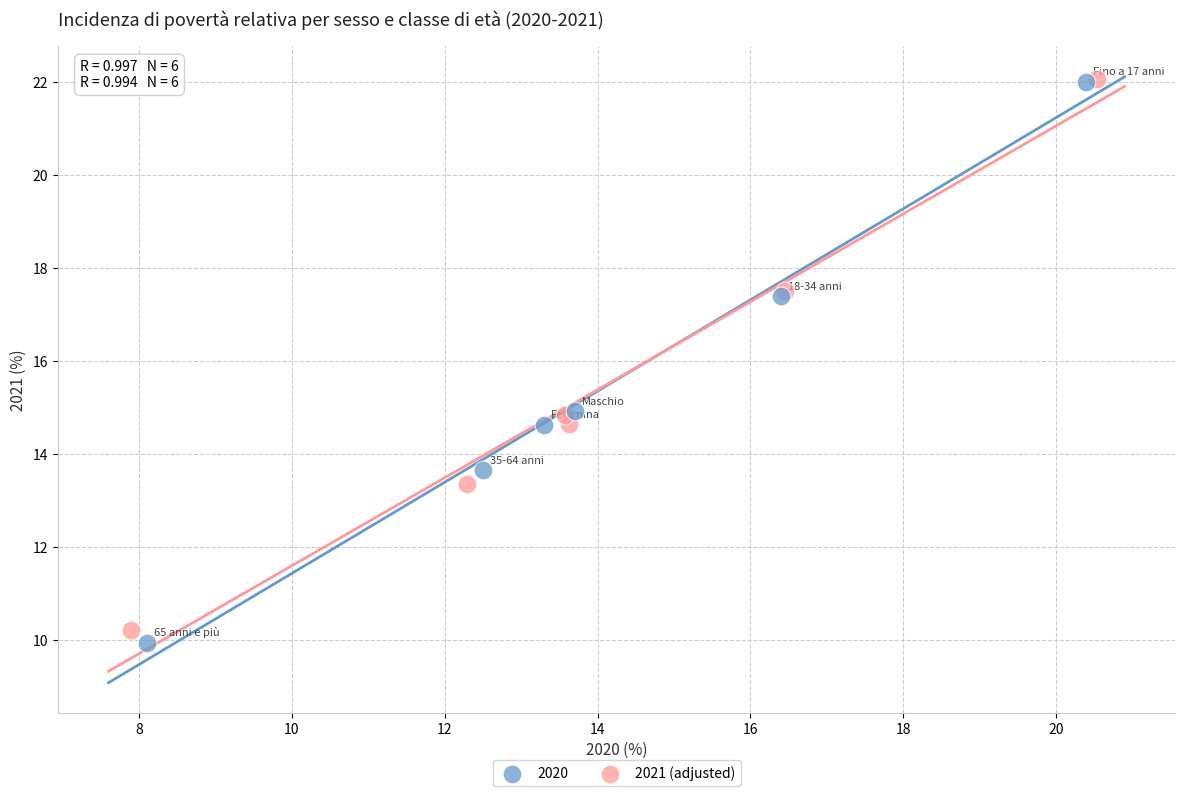

Which series has the widest spread of Y values?

2020